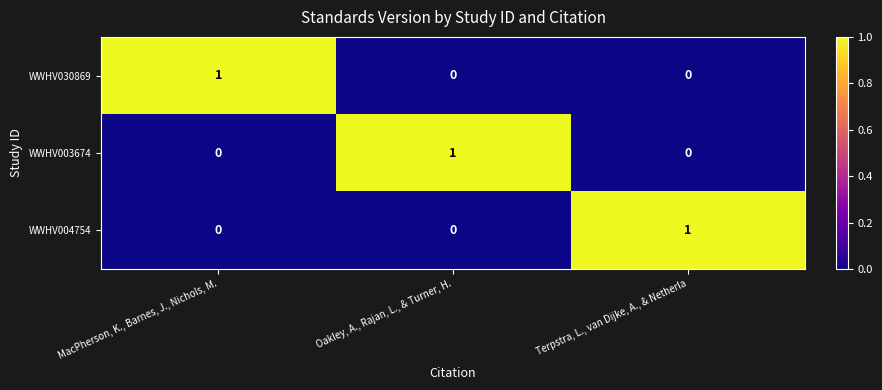

How many WWHV030869 values are between 0 and 1?

3